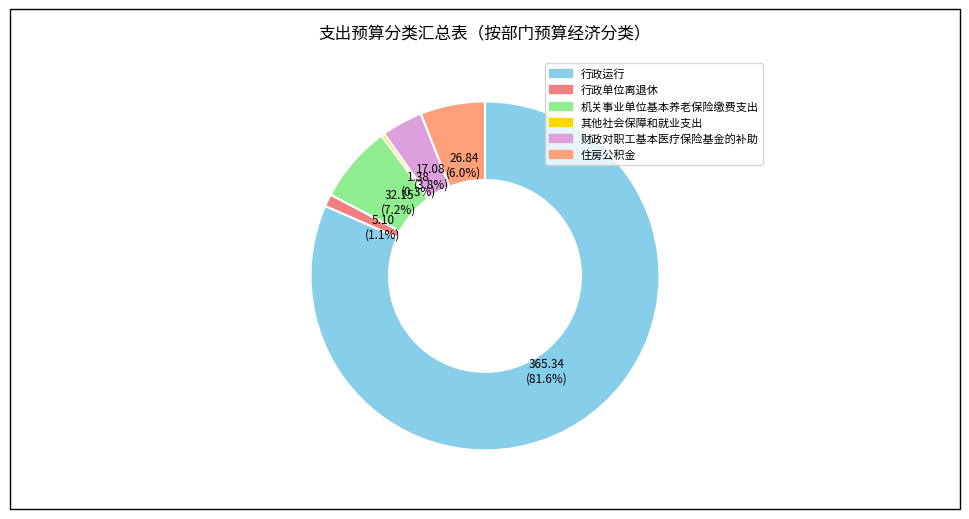

What percentage do 行政单位离退休 and 住房公积金 together represent?

7.1%